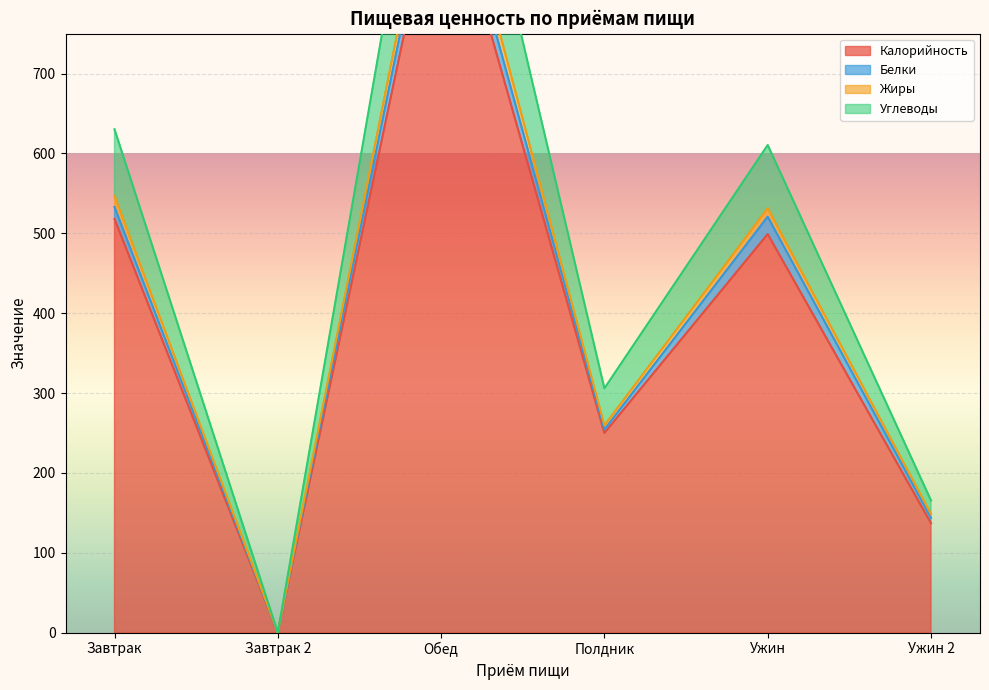

What is the highest value of the Жиры series?

1026.5